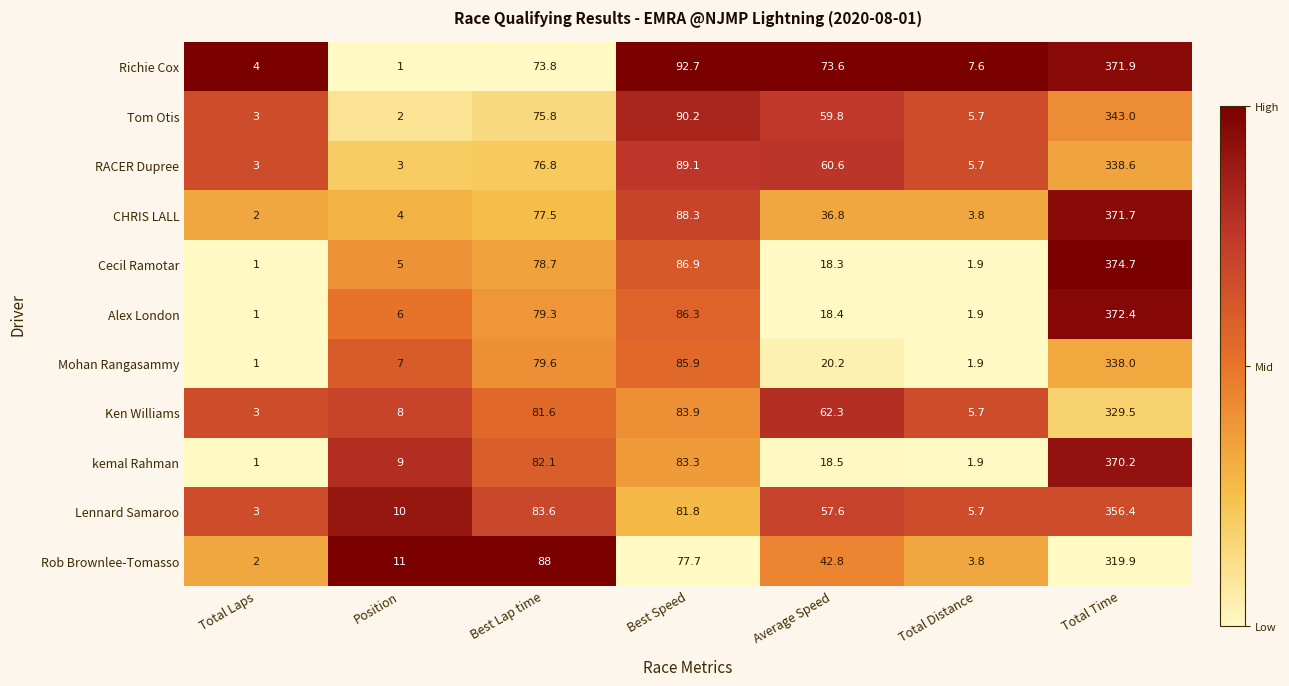

True or false: Ken Williams has a value of 3.0 at Total Laps.

True